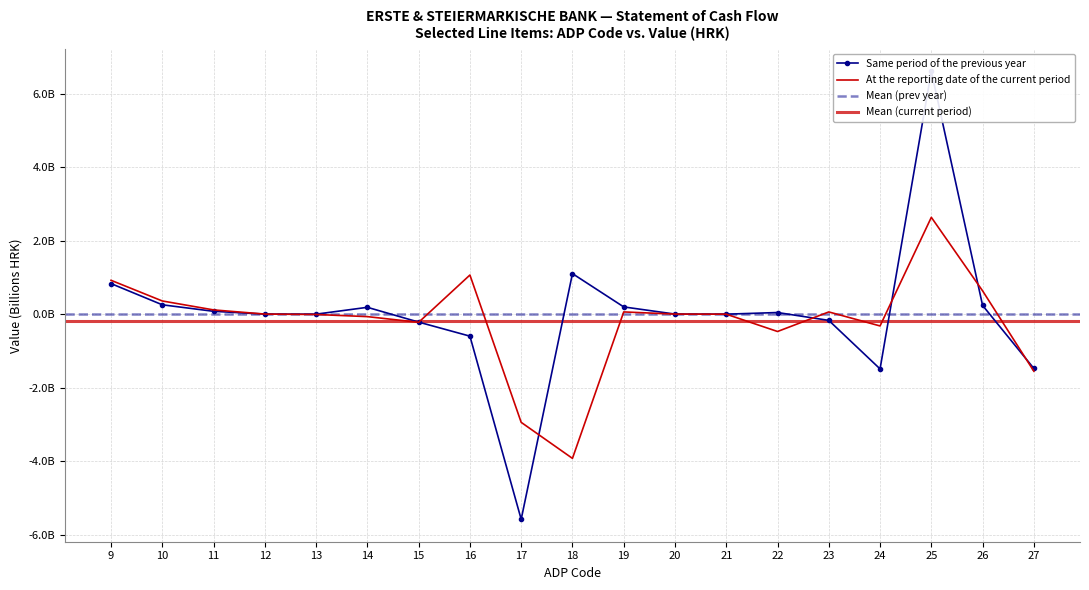

Where does the Same period of the previous year series first go above 0?

9